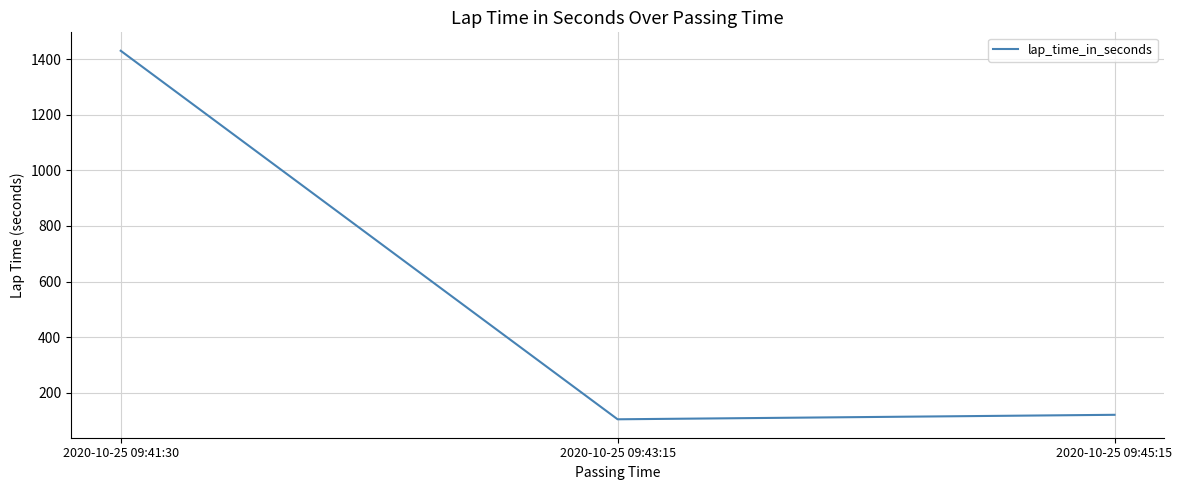

True or false: the data shows 359.5 at 2020-10-25 09:41:30.

False